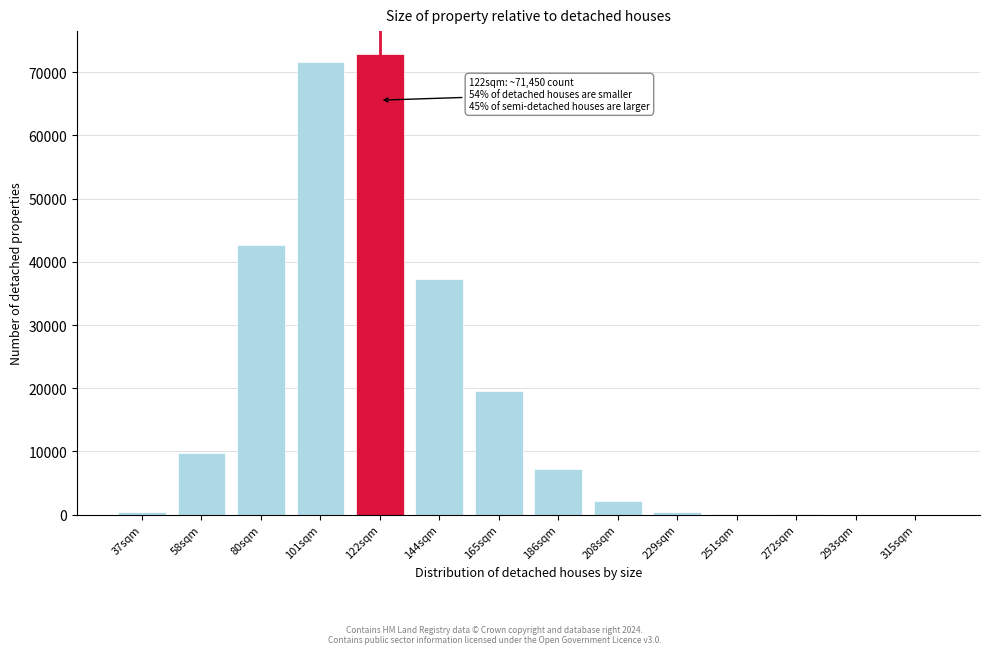

Approximately how many times larger is the value at 186sqm compared to 208sqm?

3.3